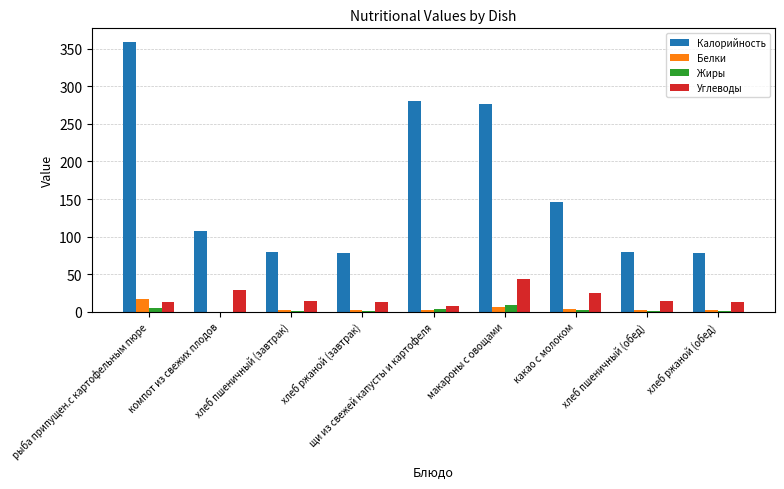

Which series changed the most between хлеб пшеничный (завтрак) and щи из свежей капусты и картофеля?

Калорийность